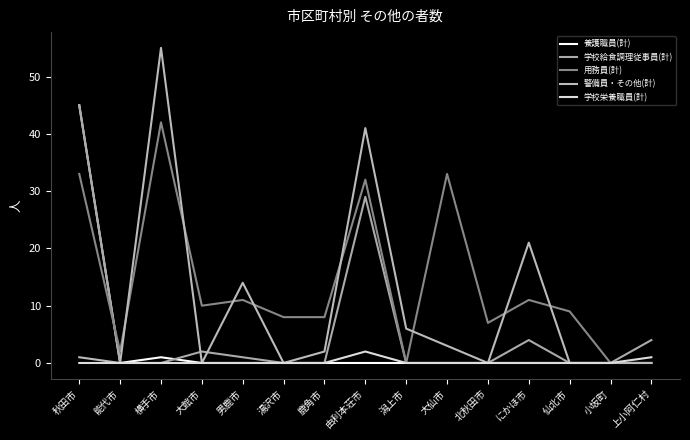

What is the maximum value shown in the chart?

55